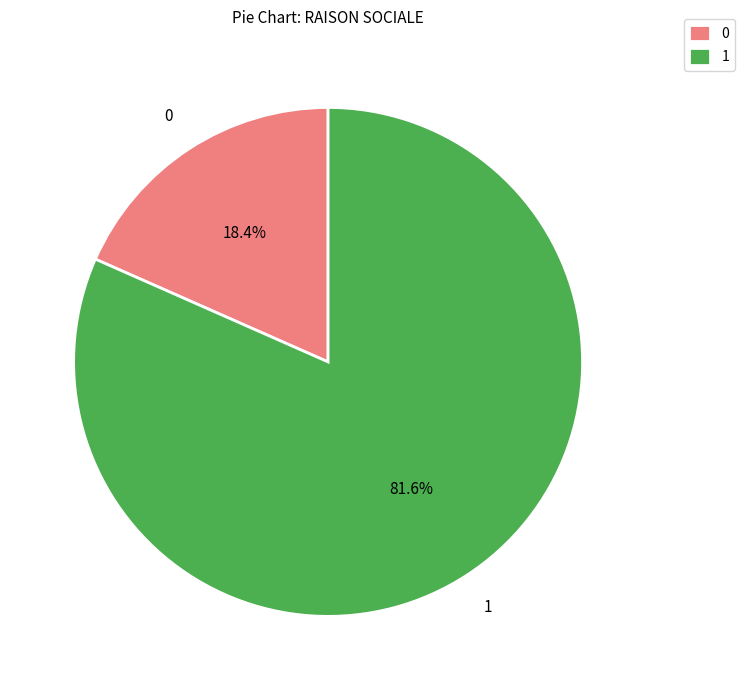

How much of the chart is everything except 1?

18.4%